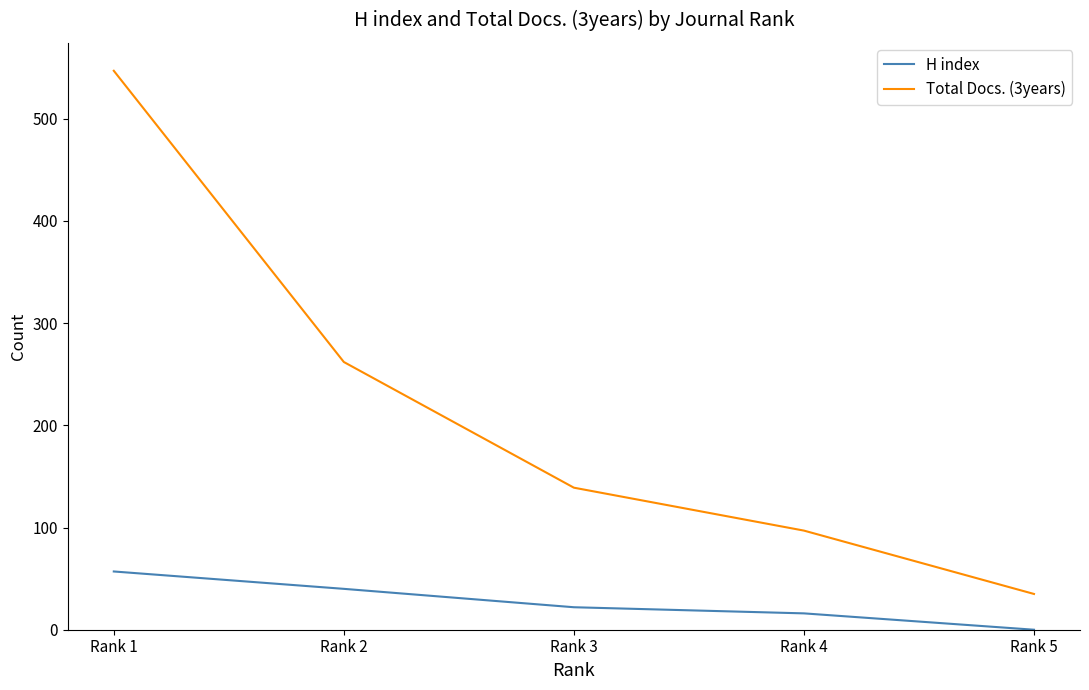

The H index series shows -21 at Rank 5. True or false?

False